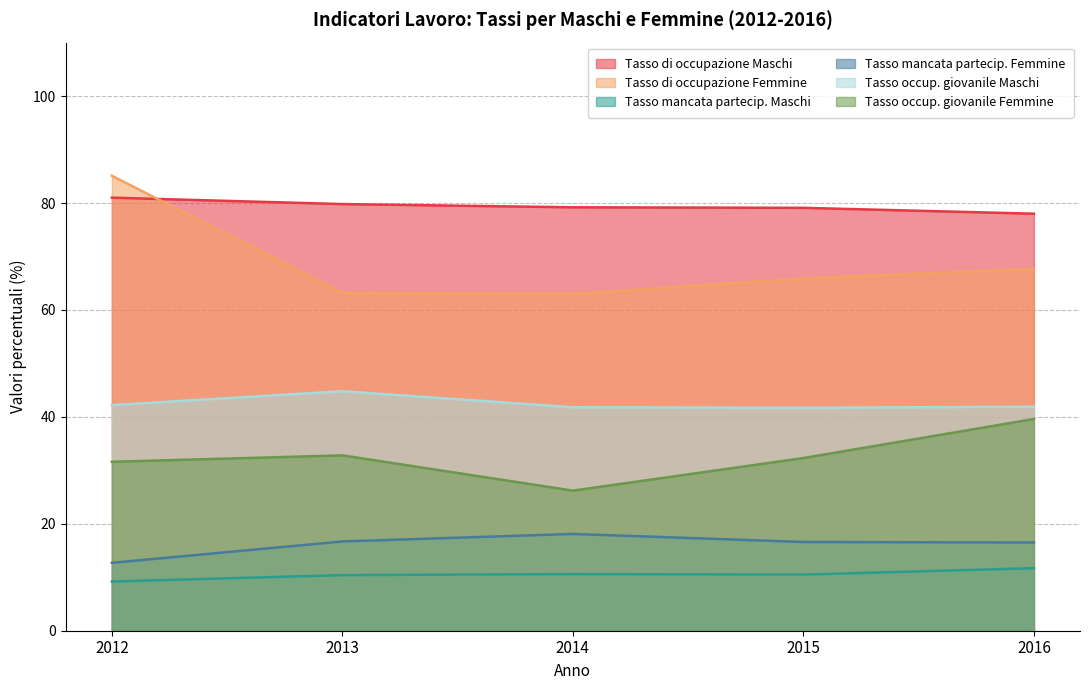

True or false: Tasso occup. giovanile Maschi has a value of 72.2 at 2014.

False